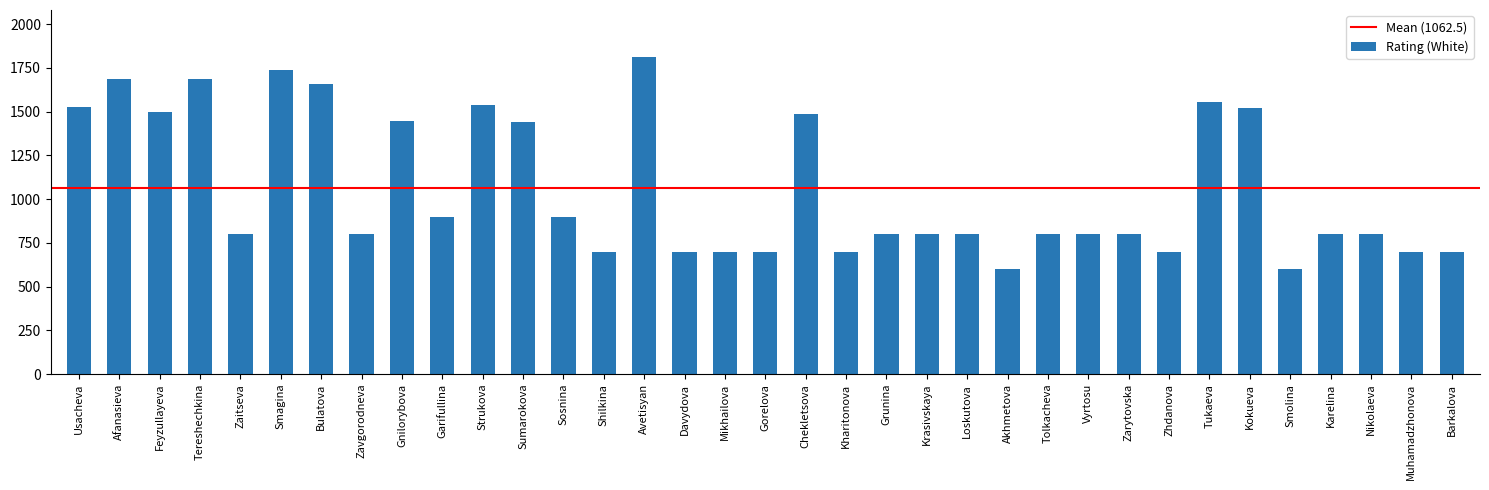

What is the sum of all values?

37186